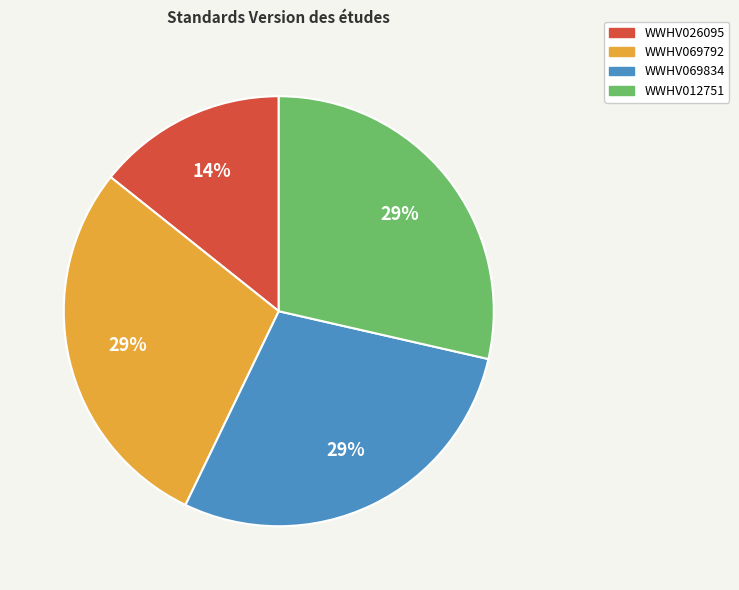

What is the smallest slice in the pie chart?

WWHV026095